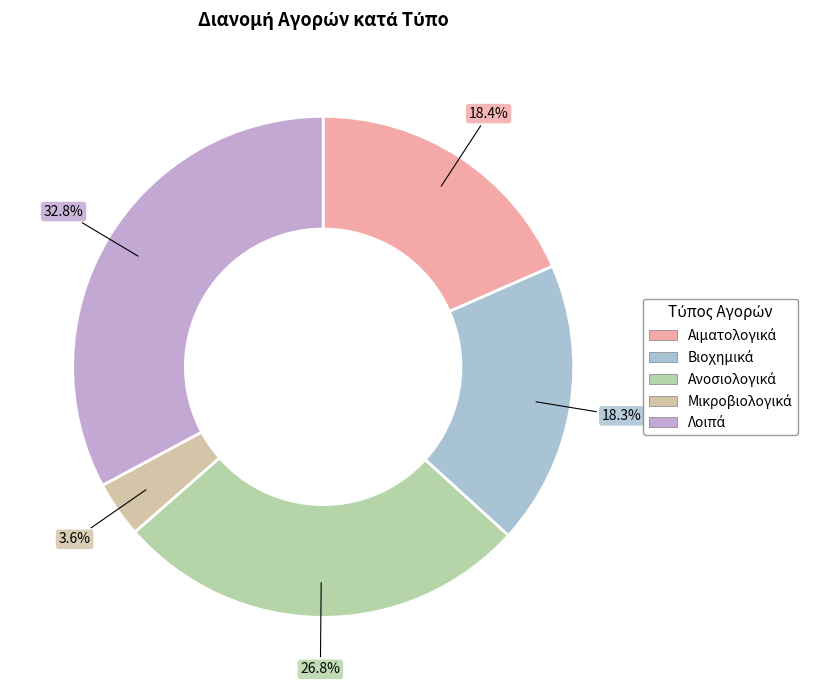

The Αιματολογικά slice represents 24% of the pie. True or false?

False